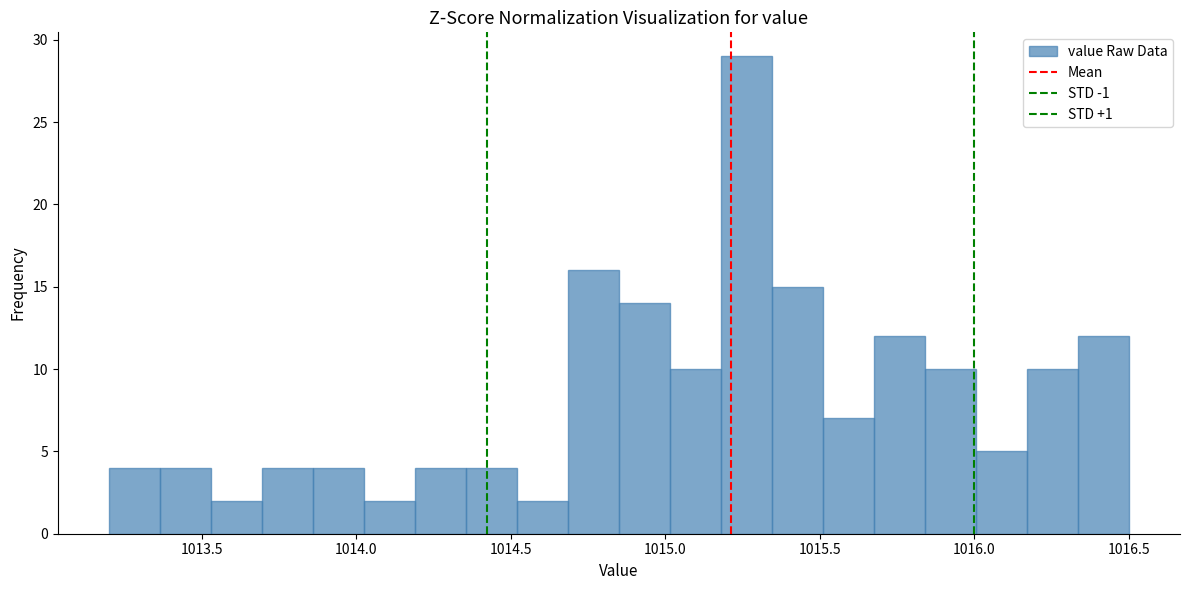

Around what value on the x-axis is the tallest bar? Give the approximate position of its centre, as read against the axis.

1015.25